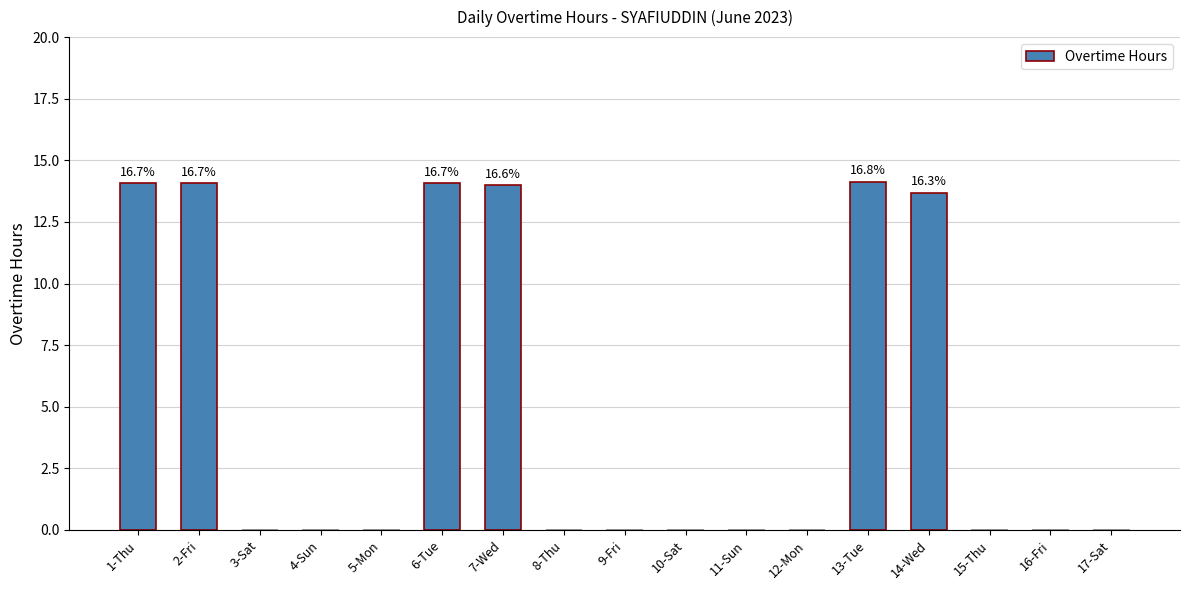

What is the sum of all values?

84.0